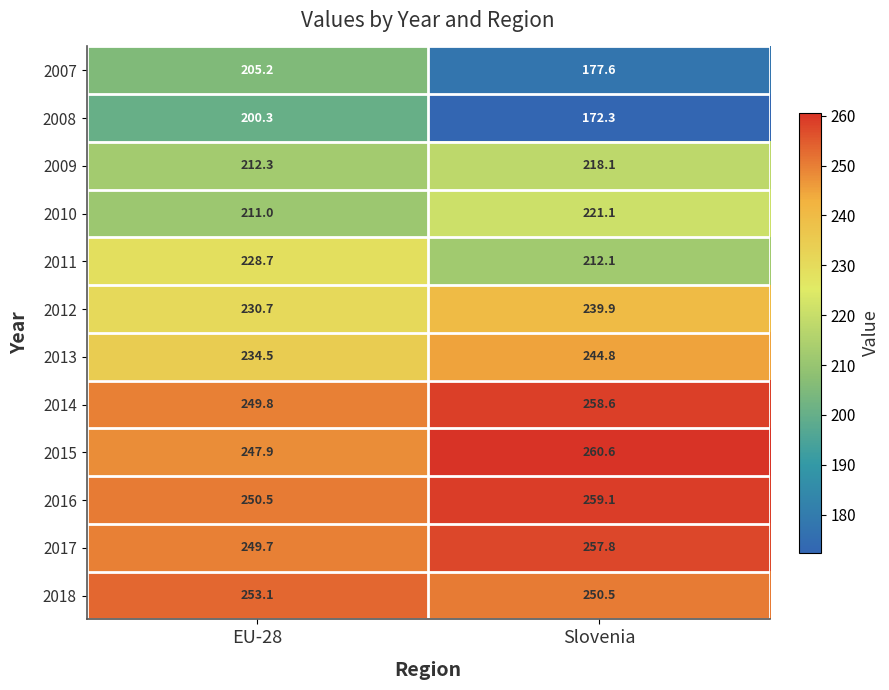

Is it true that 2016 equals 405.3 at EU-28?

False